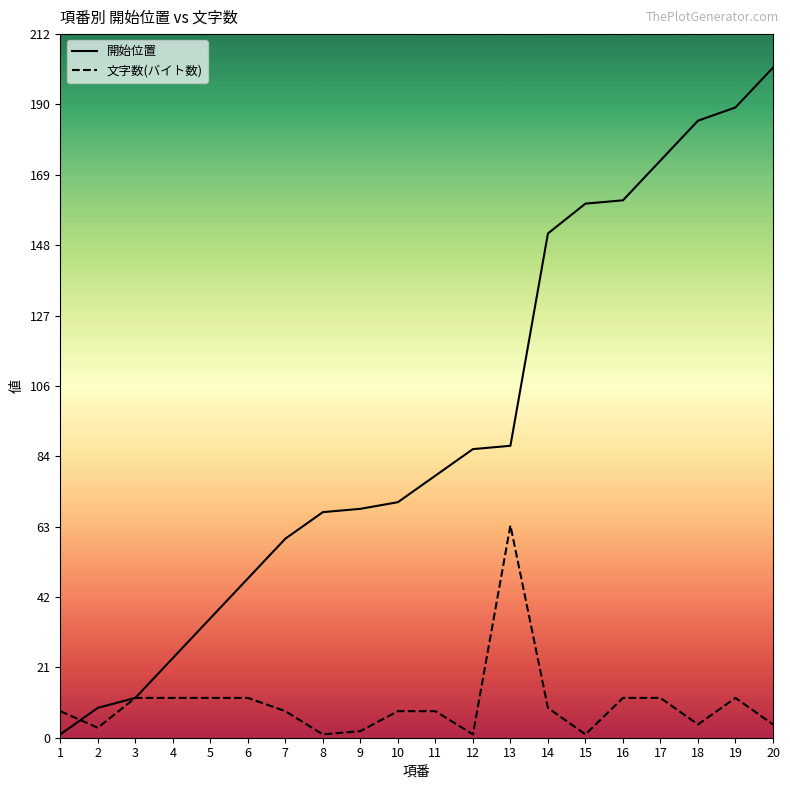

Rank the series by their average value, from lowest to highest.

文字数(バイト数), 開始位置